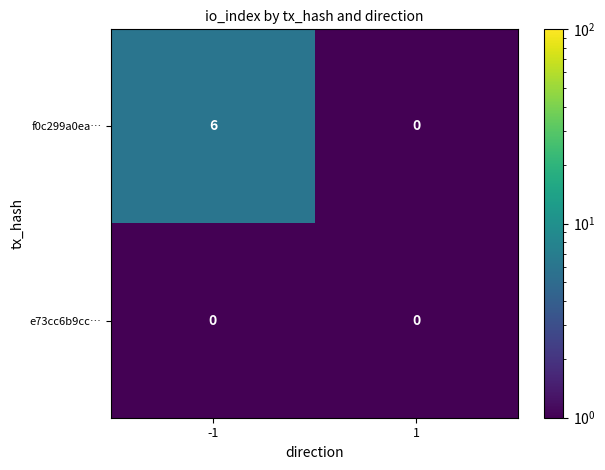

True or false: f0c299a0ea… has a value of 6 at -1.

True